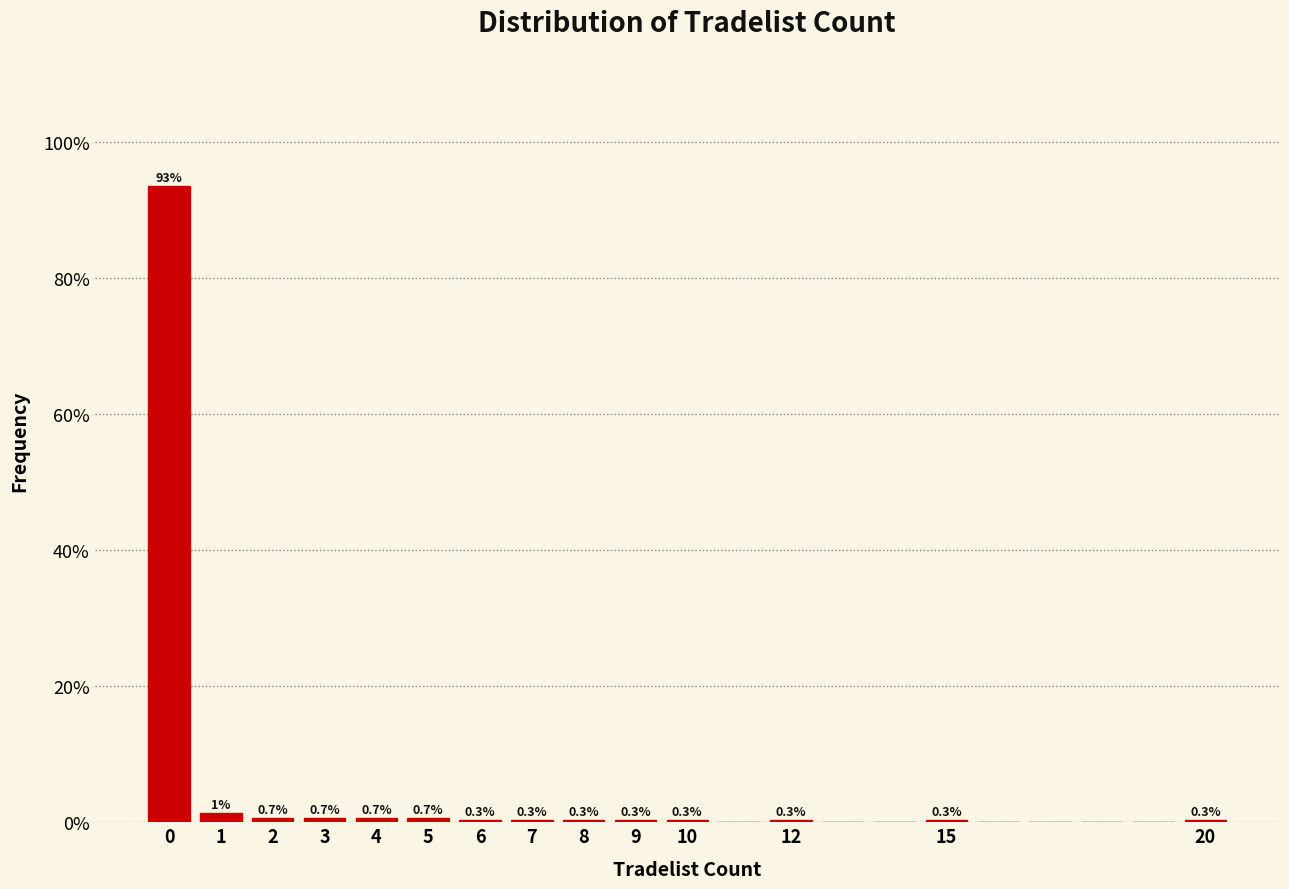

Which range on the x-axis has the tallest bar?

-0.5 to 0.5